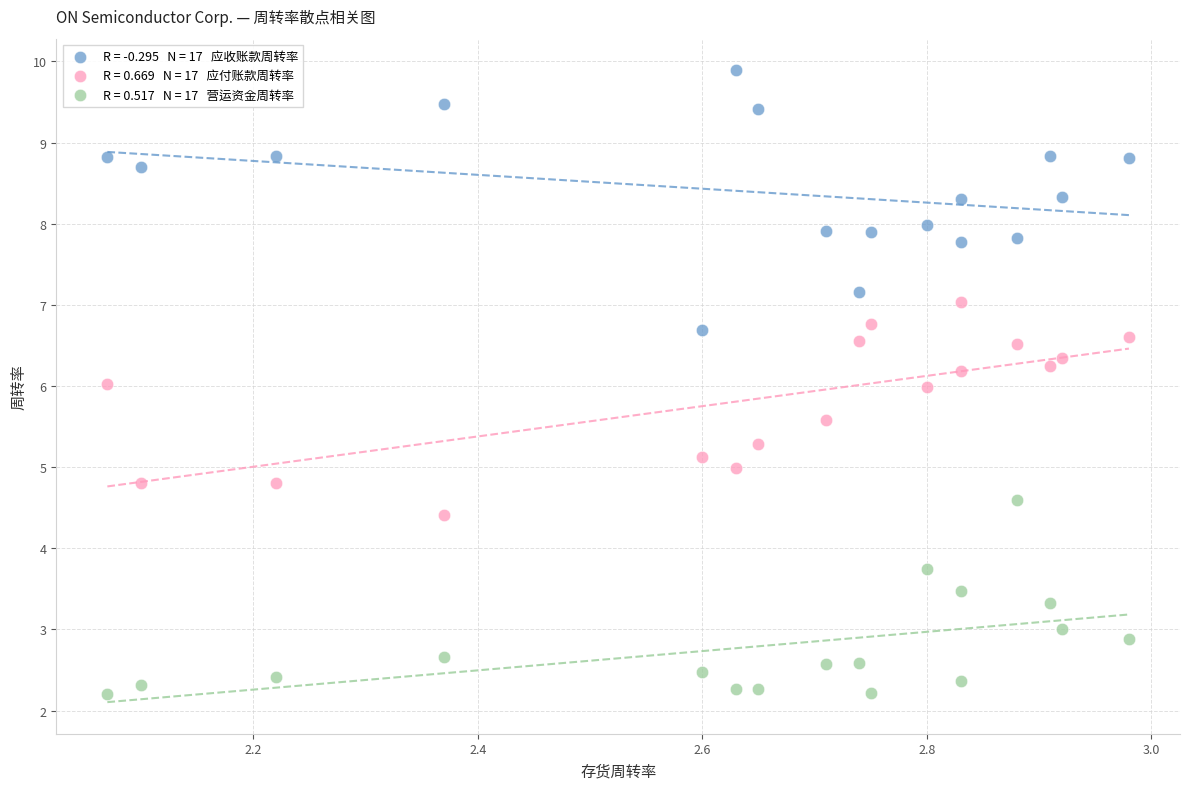

Across all data points, what is the range of X values (max minus min)?

0.9